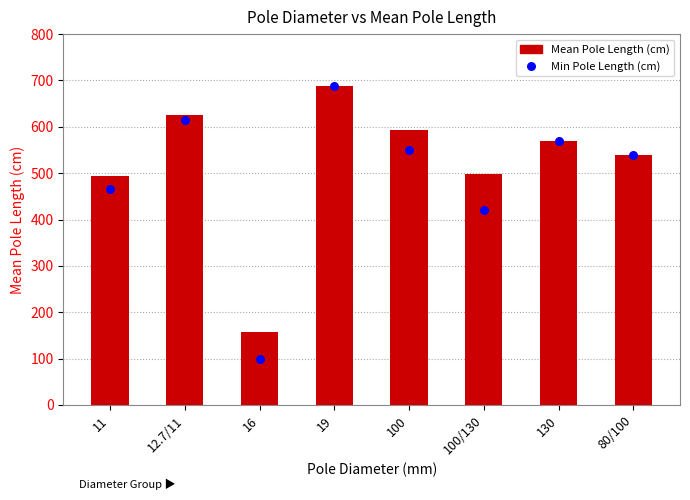

At which category is the sum across all series the highest?

19